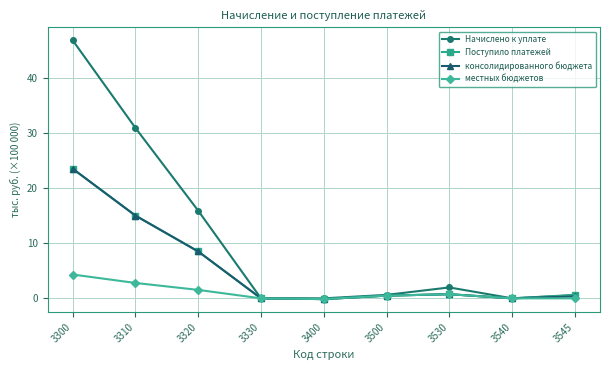

How many categories are shown in the chart?

9